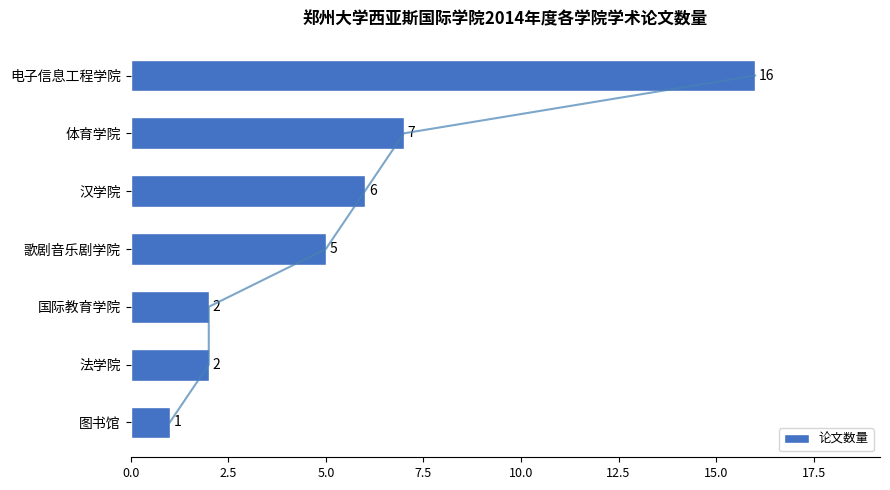

At which label does 论文数量 reach its minimum?

图书馆